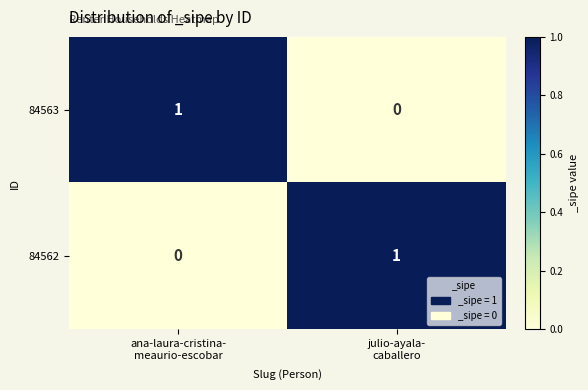

Reading left to right, extract all data points from this chart.

84563: 1	0
84562: 0	1